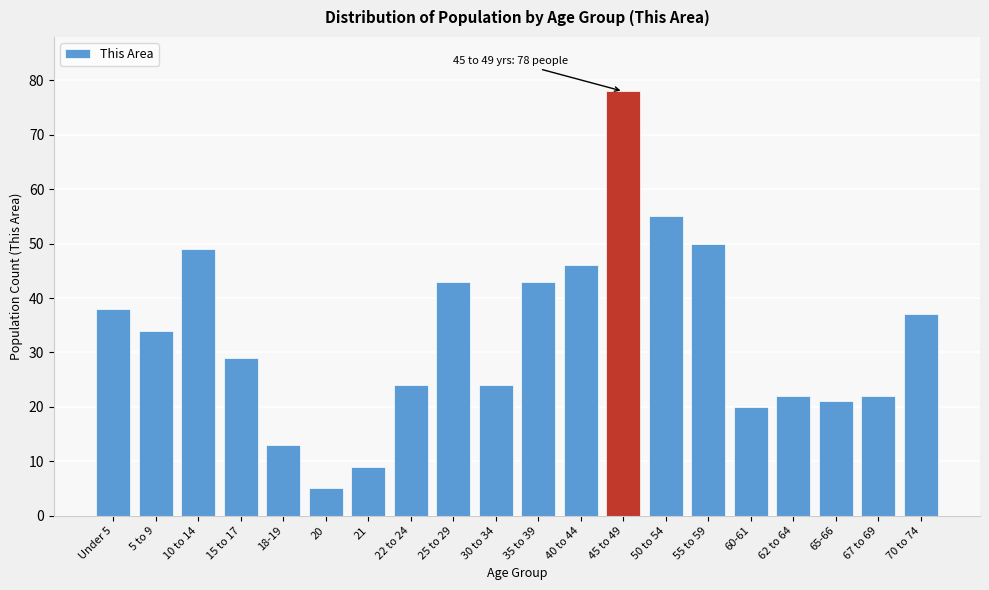

Reading left to right, list all the values displayed in this chart.

Under 5=38	5 to 9=34	10 to 14=49	15 to 17=29	18-19=13	20=5	21=9	22 to 24=24	25 to 29=43	30 to 34=24	35 to 39=43	40 to 44=46	45 to 49=78	50 to 54=55	55 to 59=50	60-61=20	62 to 64=22	65-66=21	67 to 69=22	70 to 74=37